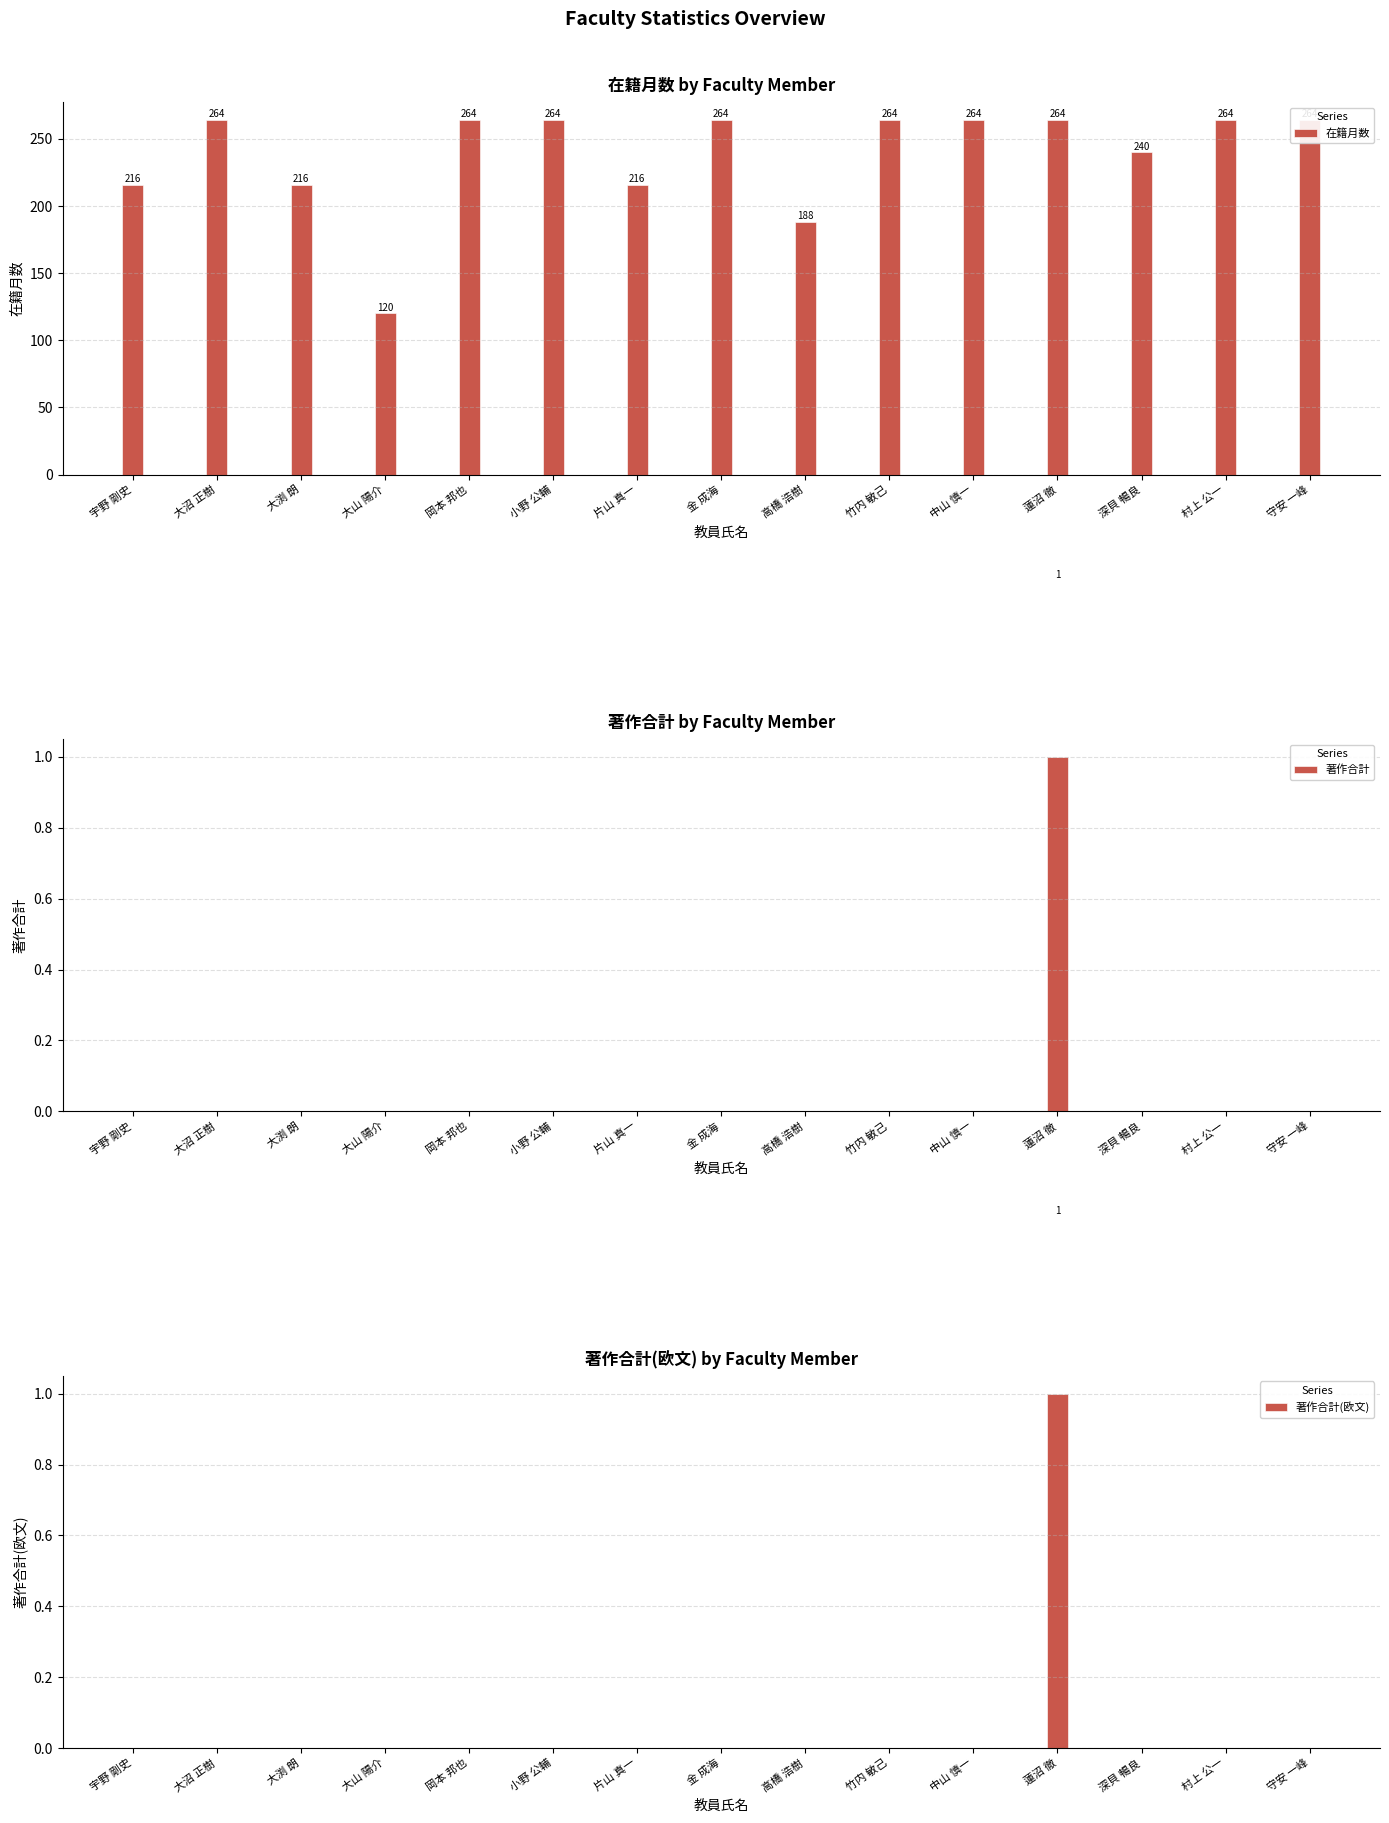

At which category is the sum across all series the highest?

蓮沼 徹